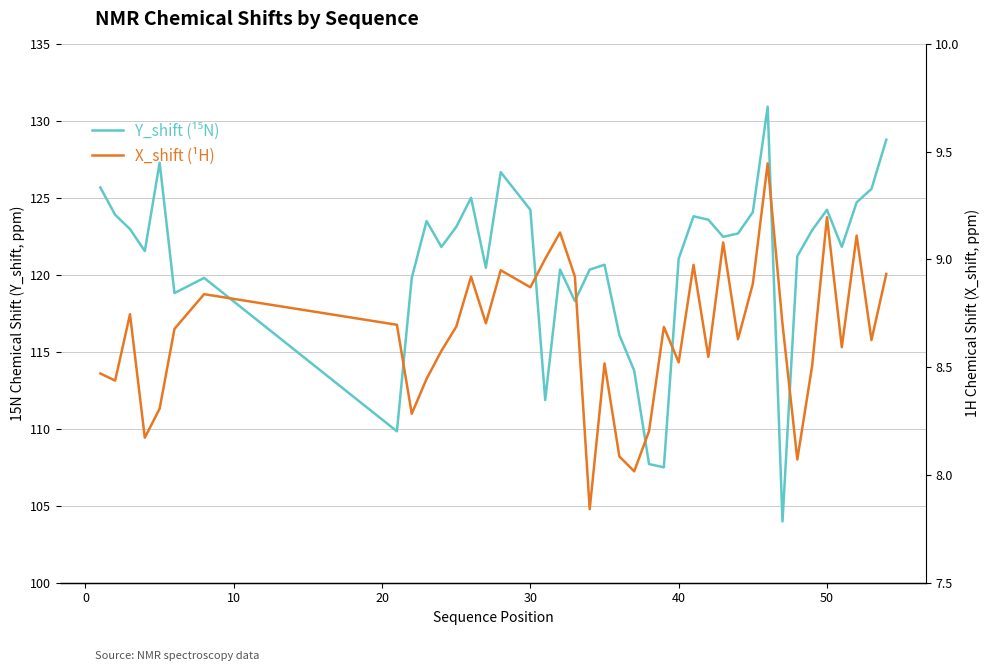

What is the sum of all Y_shift (¹⁵N) values?

4832.9